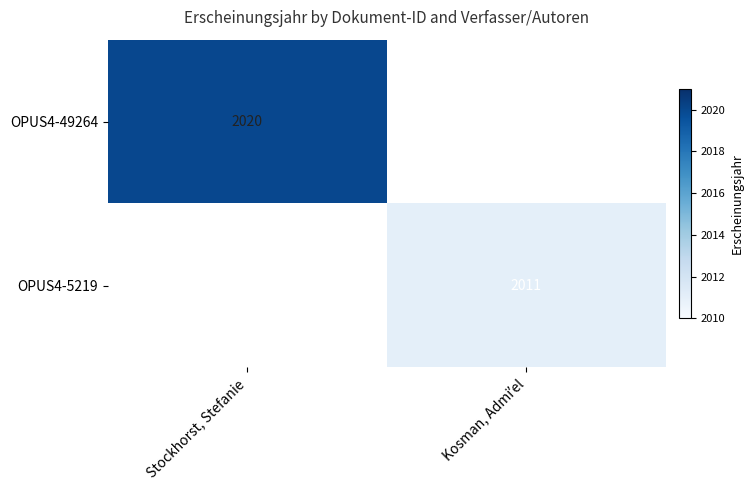

The value of OPUS4-49264 at Stockhorst, Stefanie is 2020. True or false?

True